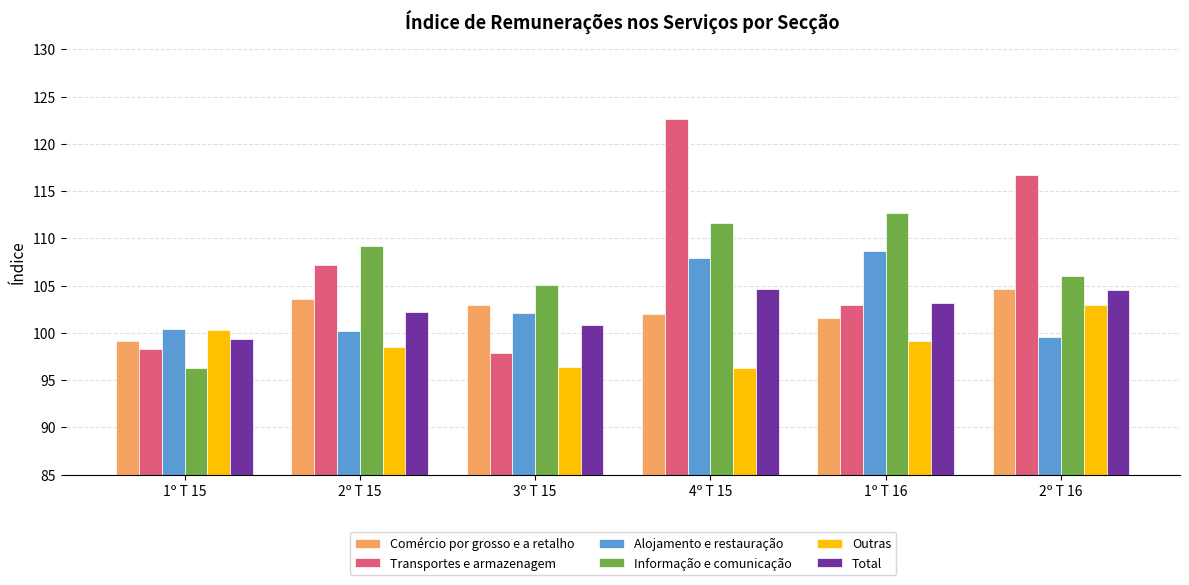

What is the value of the Outras bar at the 6th from the left?

102.9